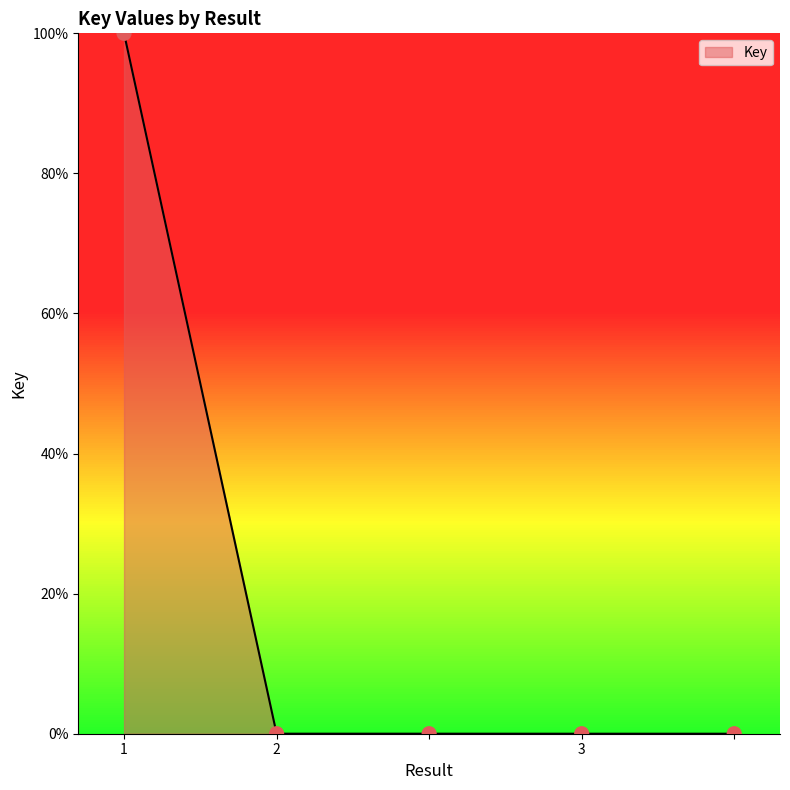

True or false: the data has more than 1 interior local peaks.

False